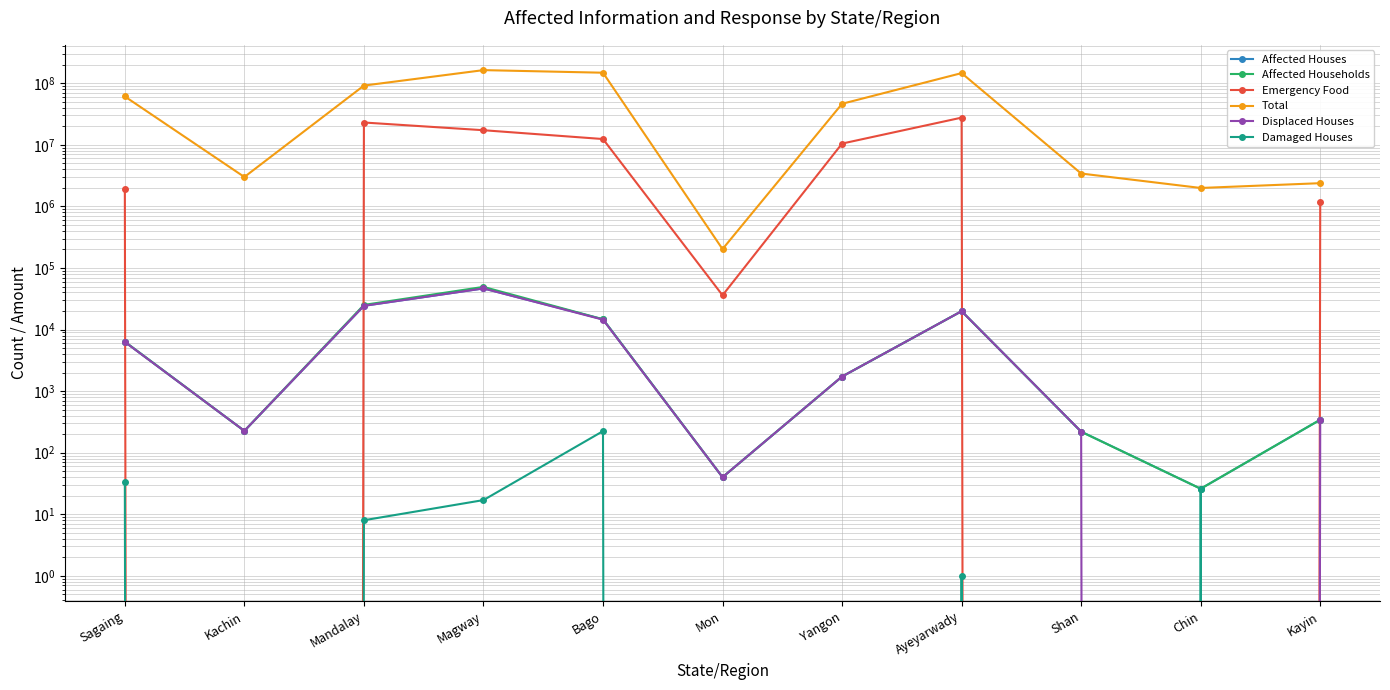

What is the label of the 5th point from the right?

Yangon